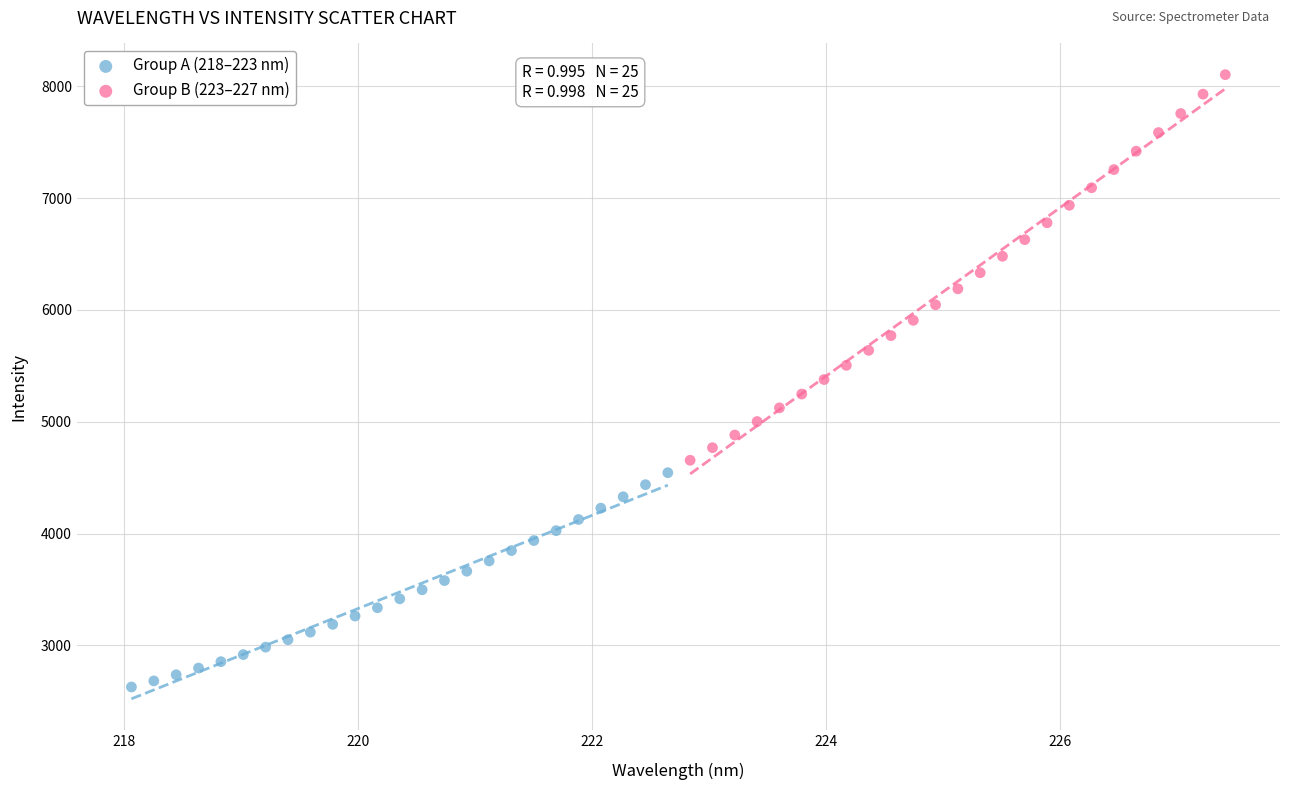

Which series contains the highest Y value?

Group B (223–227 nm)